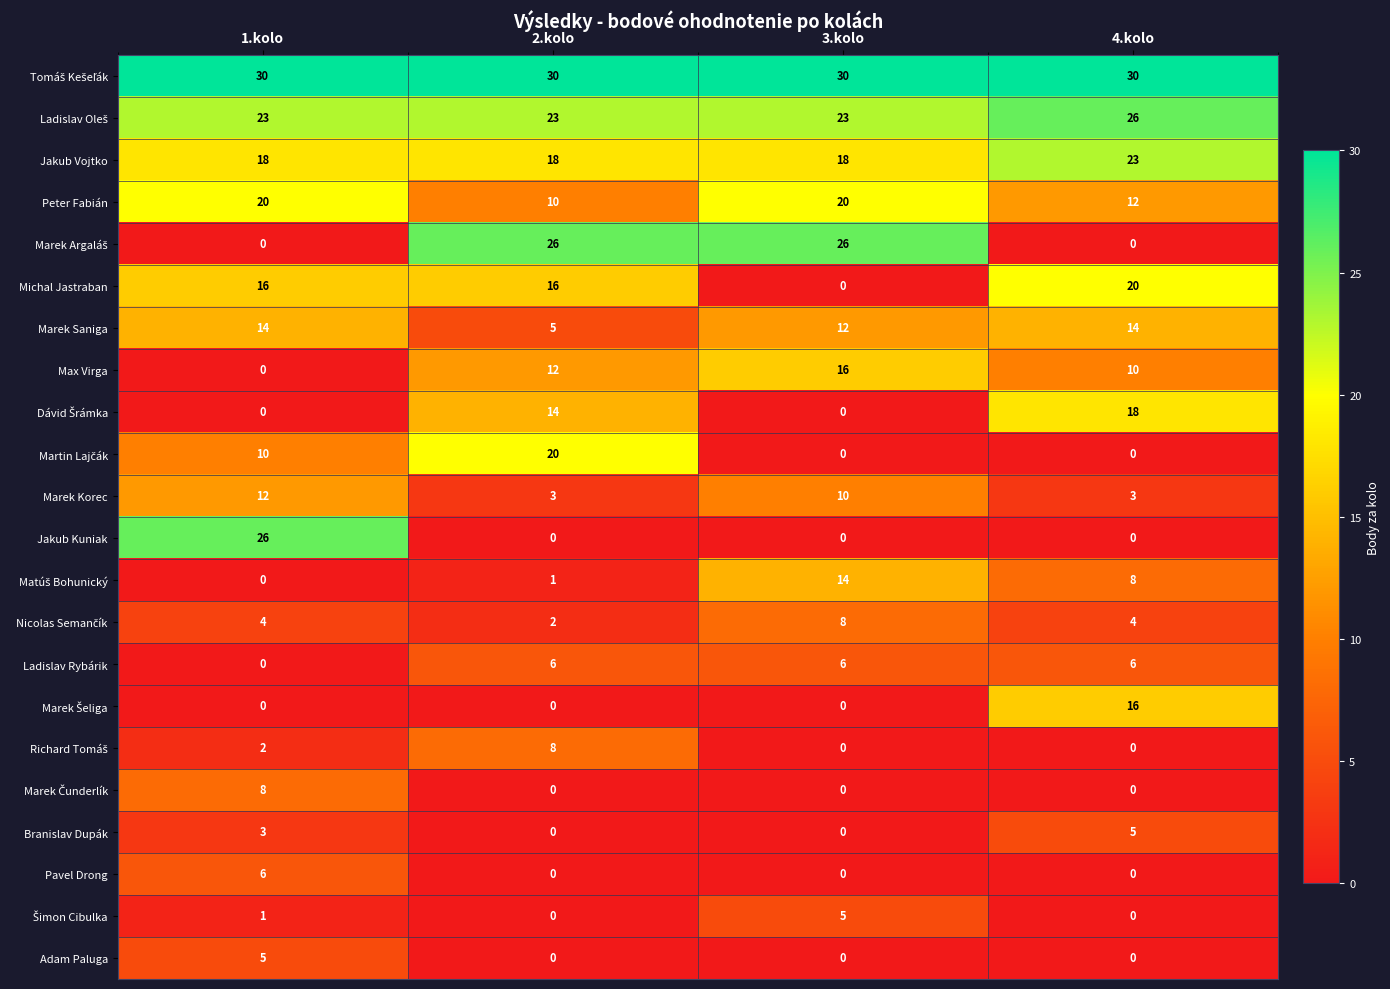

The Jakub Kuniak series shows 18 at 3.kolo. True or false?

False